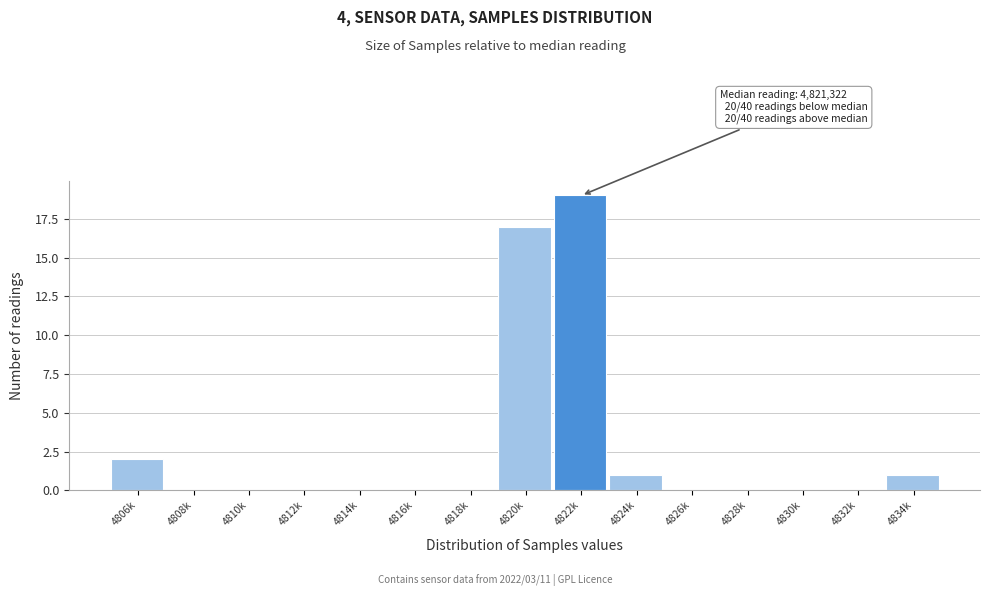

Reading left to right, extract all data points from this chart.

4806k=2	4808k=0	4810k=0	4812k=0	4814k=0	4816k=0	4818k=0	4820k=17	4822k=19	4824k=1	4826k=0	4828k=0	4830k=0	4832k=0	4834k=1